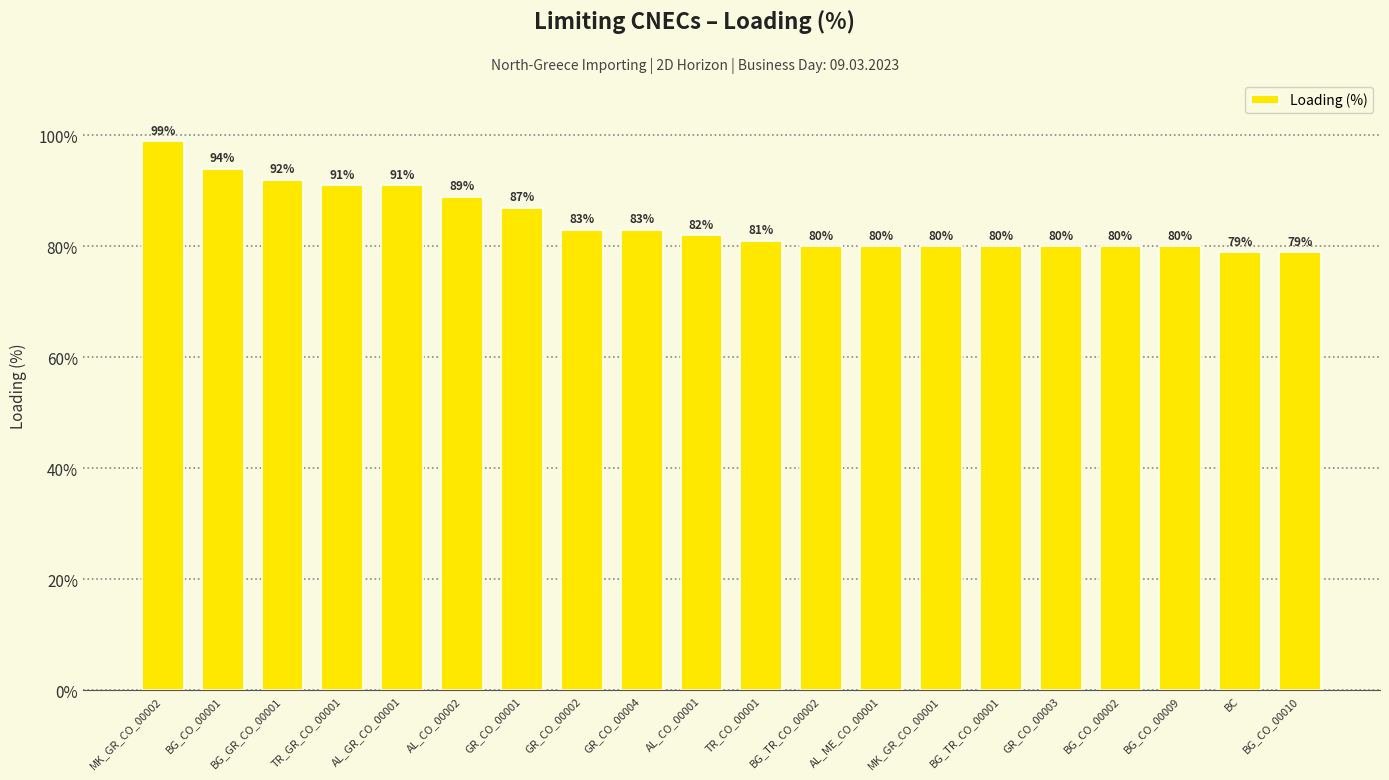

At which label is the value closest to 89?

AL_CO_00002